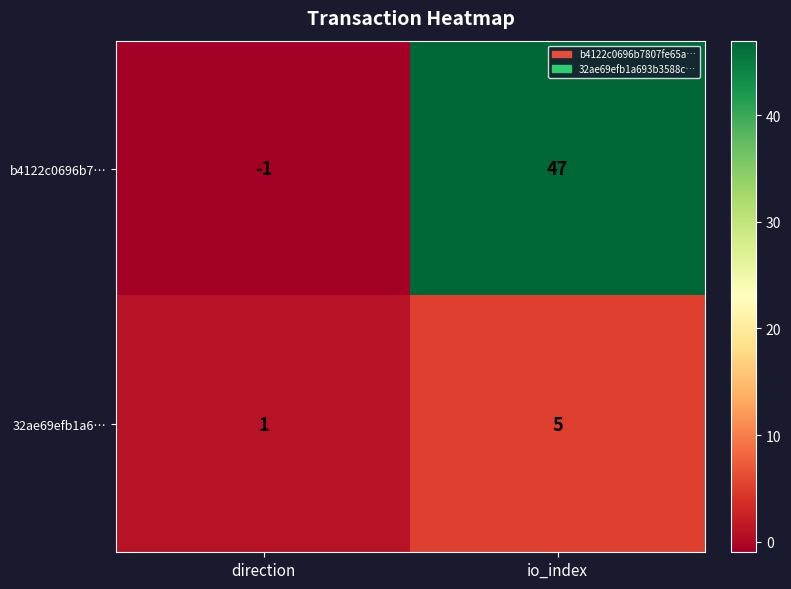

True or false: 32ae69efb1a6… has a value of 2 at io_index.

False